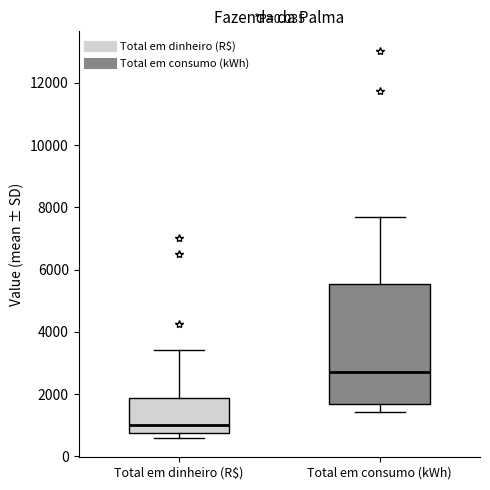

Reading left to right, read every box against the y-axis: the position of its median line, the range the box covers, and the ends of its whiskers. The values are not printed on the chart, so give them approximately, as read against the axis.

Total em dinheiro (R$): median 1000, box 800 to 1800, whiskers 600 to 3400
Total em consumo (kWh): median 2800, box 1600 to 5600, whiskers 1400 to 7600